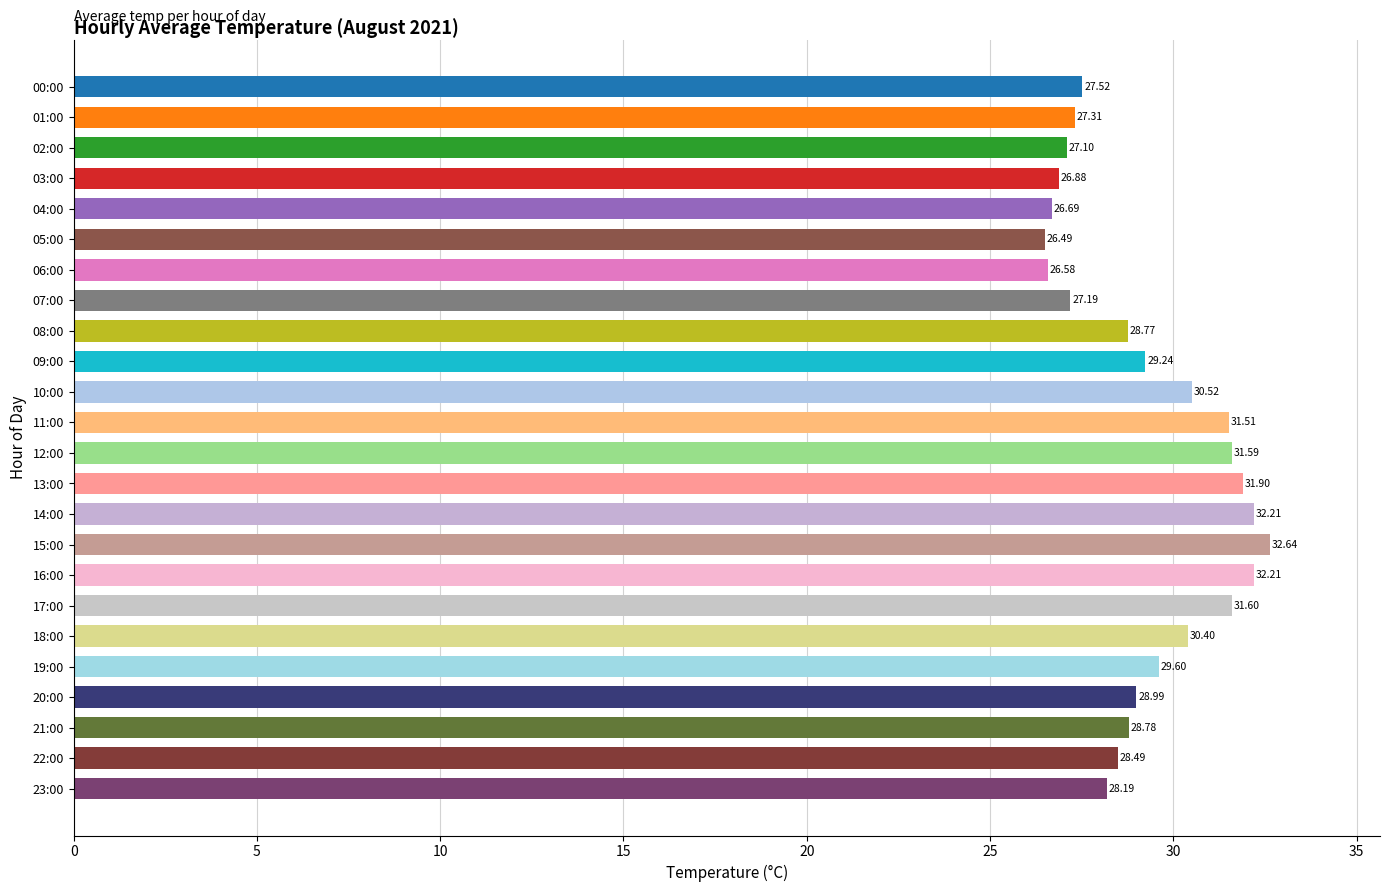

What is the change in value from 09:00 to 18:00?

+1.2